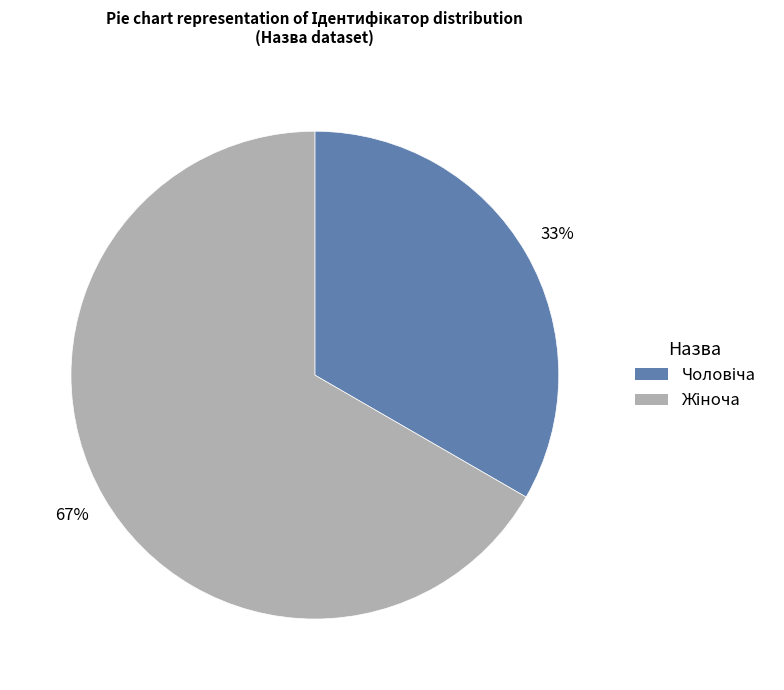

Is there any slice that represents more than half of the pie?

Yes